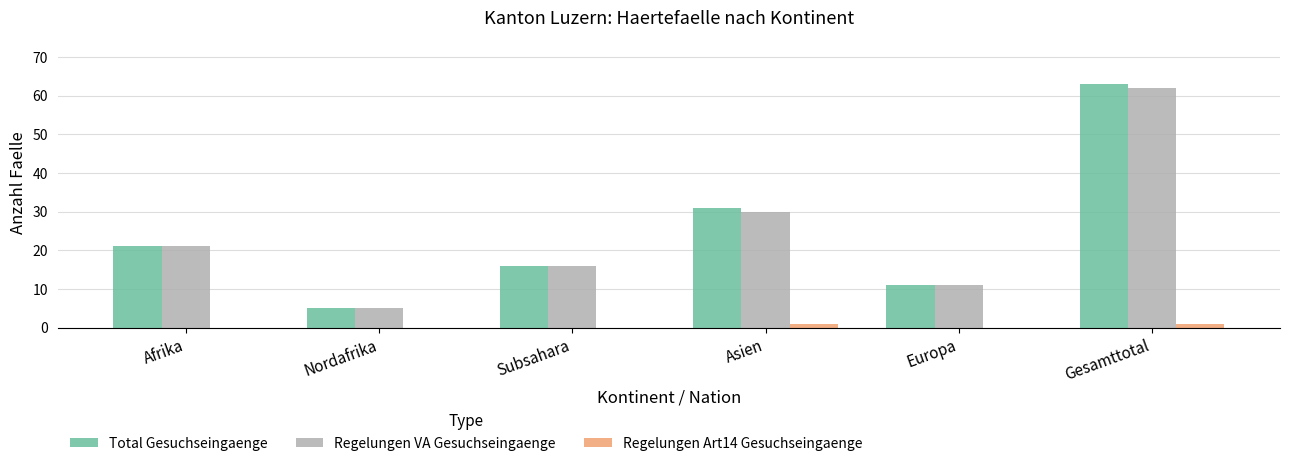

Reading right to left, list all the values displayed in this chart.

Total Gesuchseingaenge: 63	11	31	16	5	21
Regelungen VA Gesuchseingaenge: 62	11	30	16	5	21
Regelungen Art14 Gesuchseingaenge: 1	0	1	0	0	0